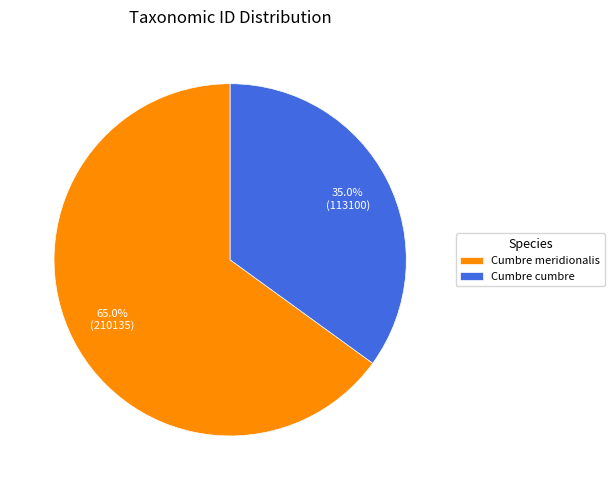

What is the majority slice?

Cumbre meridionalis